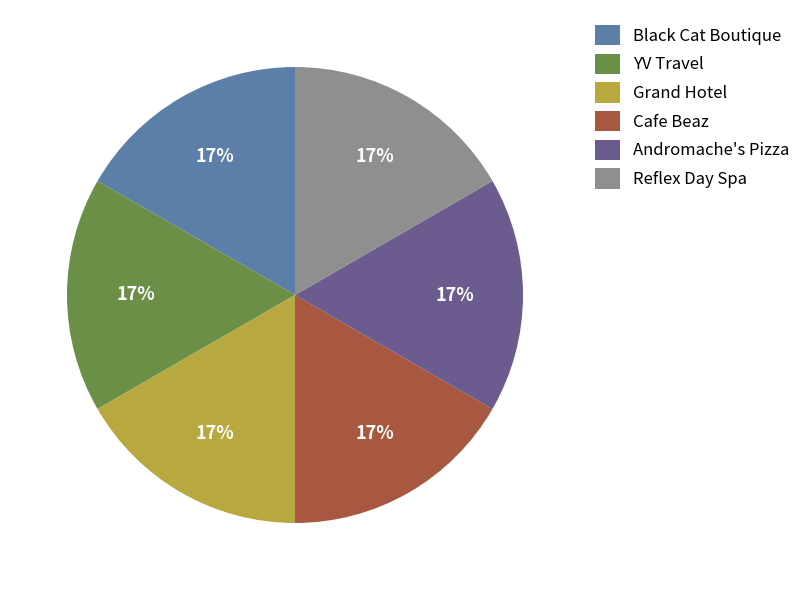

To the nearest percent, what is the combined percentage of YV Travel and Cafe Beaz?

33%